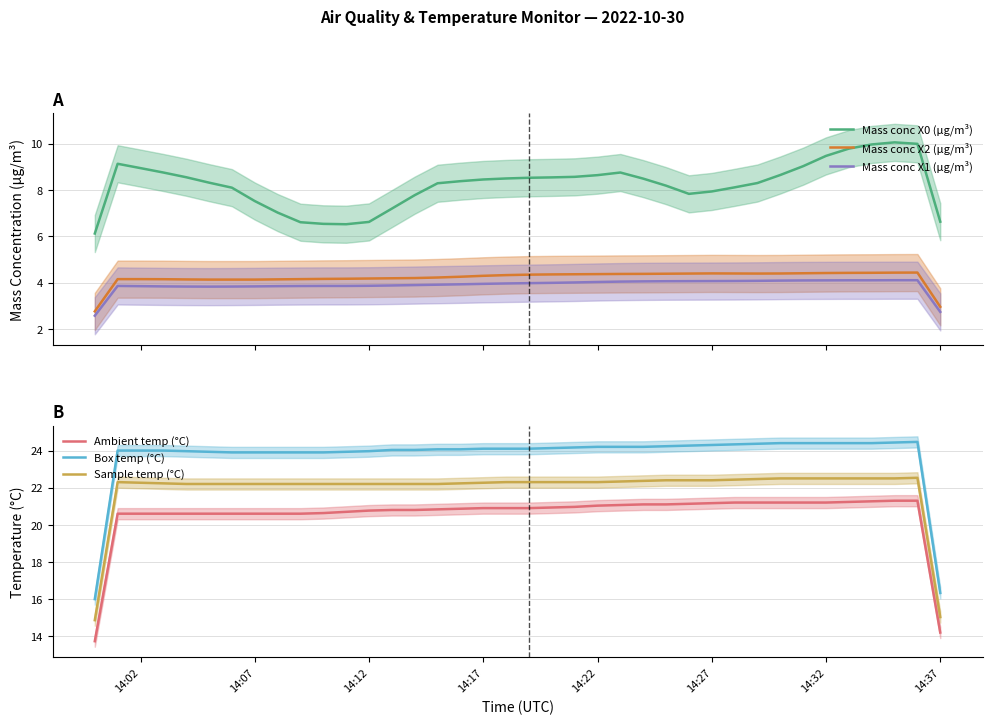

What is the minimum value for Mass conc X2 (μg/m³)?

2.8